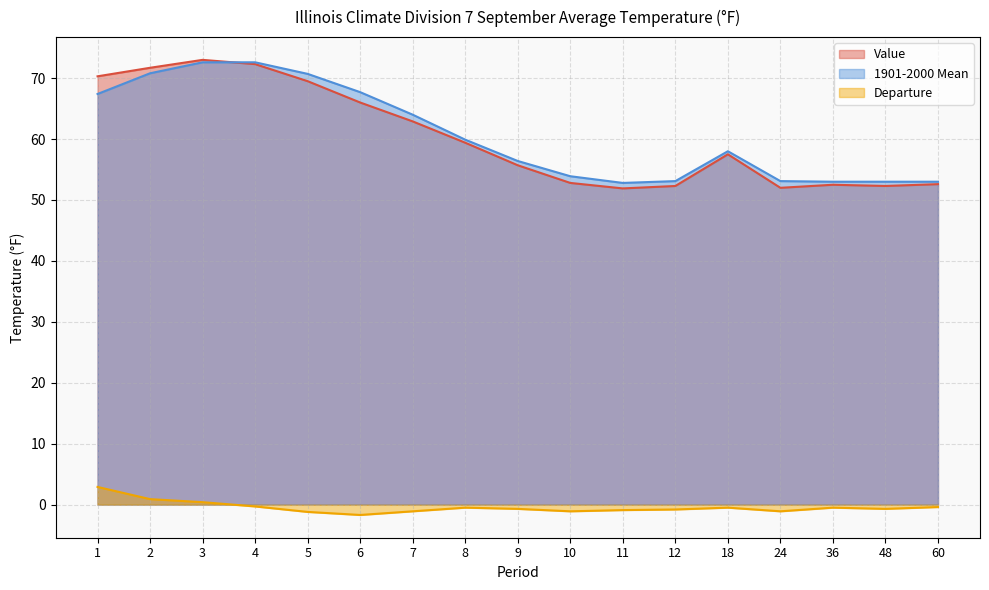

What is the value of the 1901-2000 Mean point at the 12th from the left?

53.1